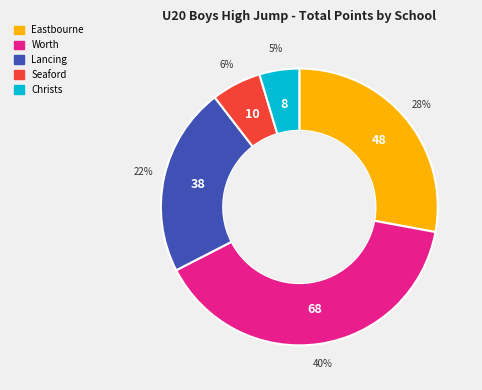

Does Christs account for over 50% of the chart?

No